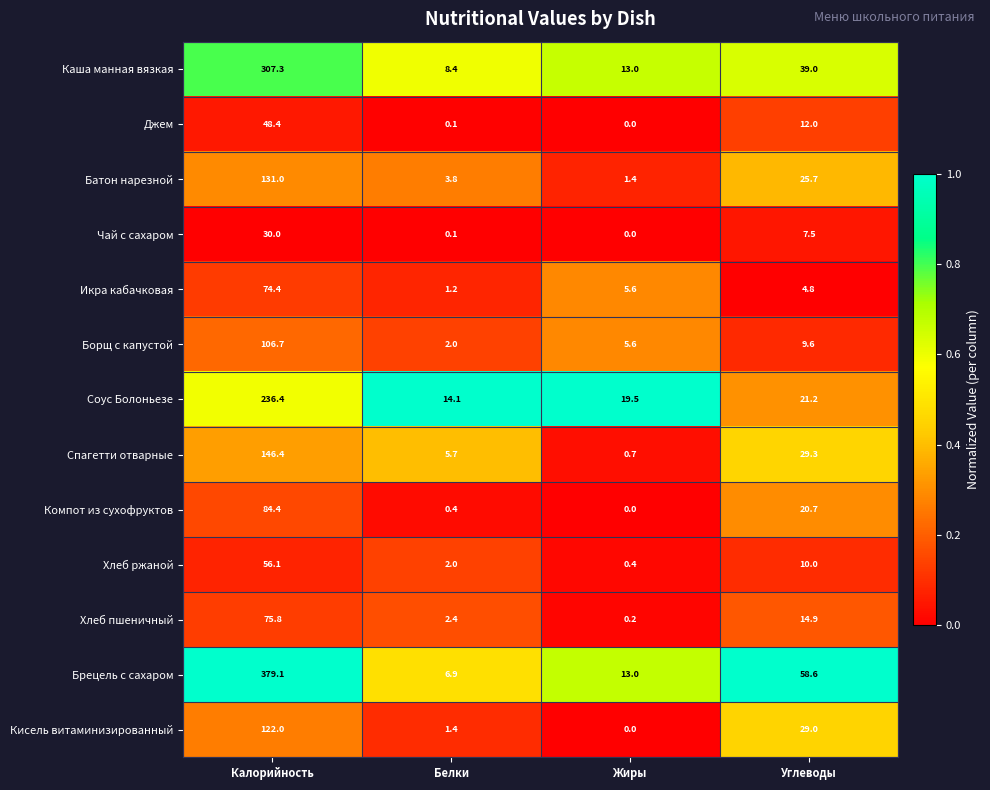

Where is Брецель с сахаром nearest to the value 193?

Углеводы